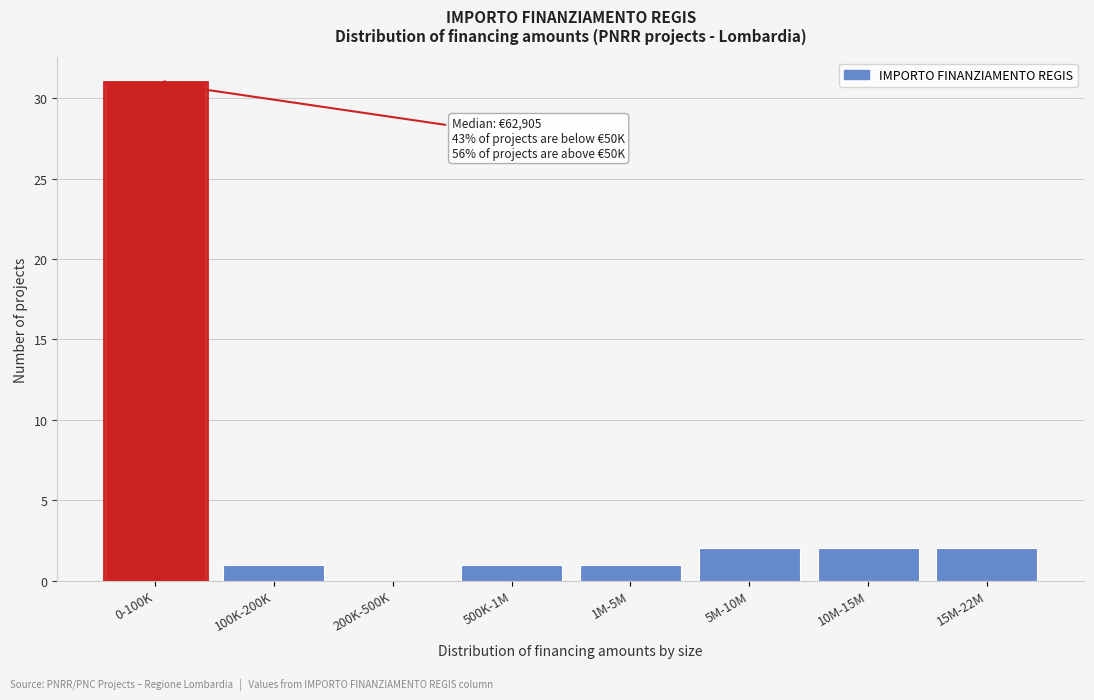

Reading left to right, what are all the values shown in this chart?

0-100K=31	100K-200K=1	200K-500K=0	500K-1M=1	1M-5M=1	5M-10M=2	10M-15M=2	15M-22M=2